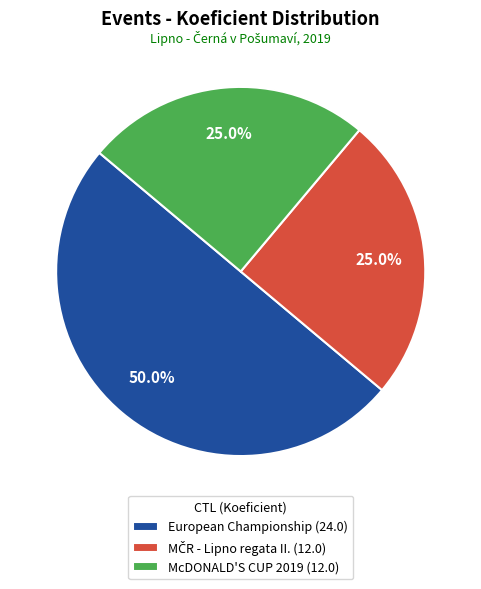

What is the largest slice in the pie chart?

European Championship (24.0)